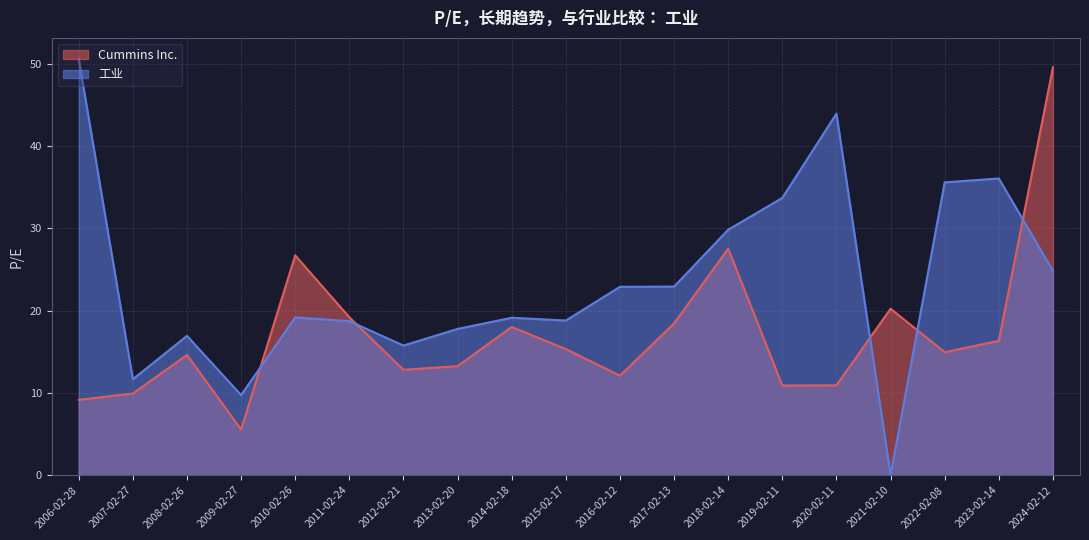

Which series has the largest range (max minus min)?

工业